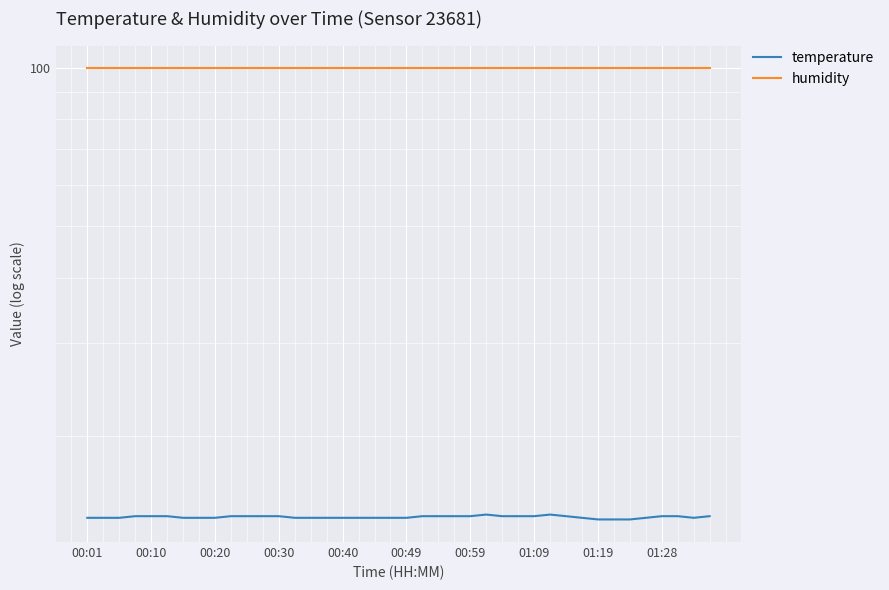

What is the difference between the highest and lowest values at 25?

85.7